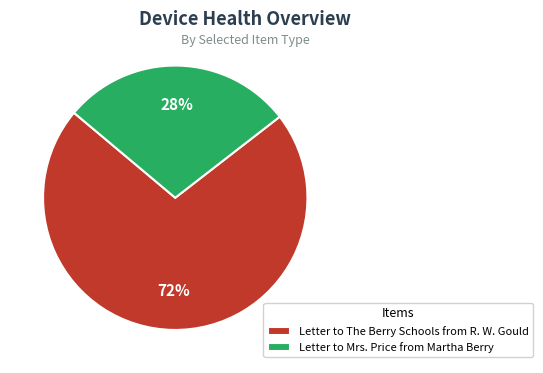

Is the sum of Letter to The Berry Schools from R. W. Gould and Letter to Mrs. Price from Martha Berry greater than half?

Yes